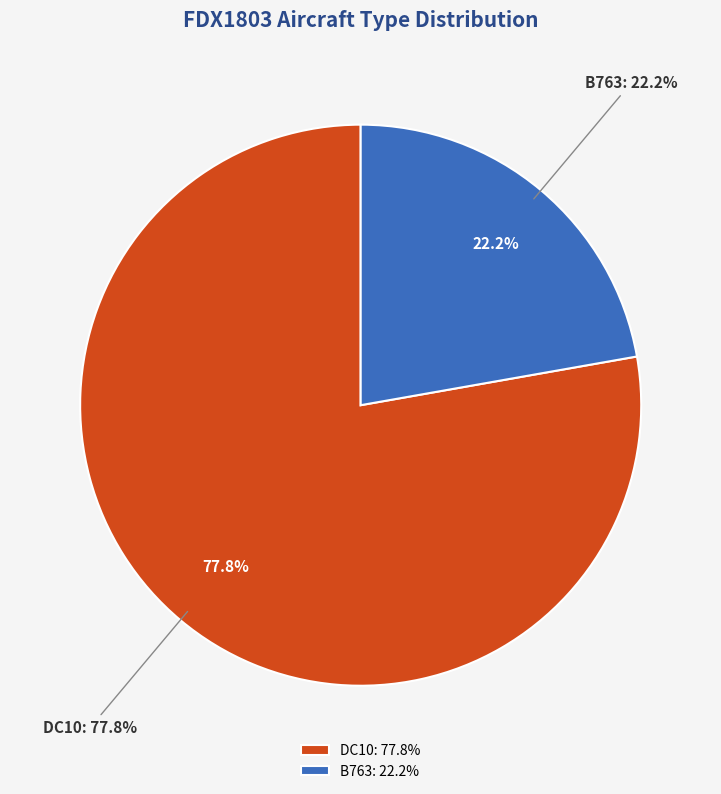

To the nearest percent, what is the difference between the largest and smallest slice percentages?

56%